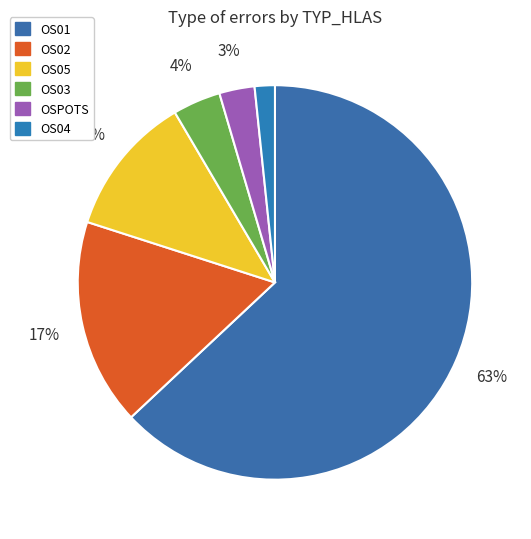

Do OS02 and OSPOTS together represent more than half of the pie?

No